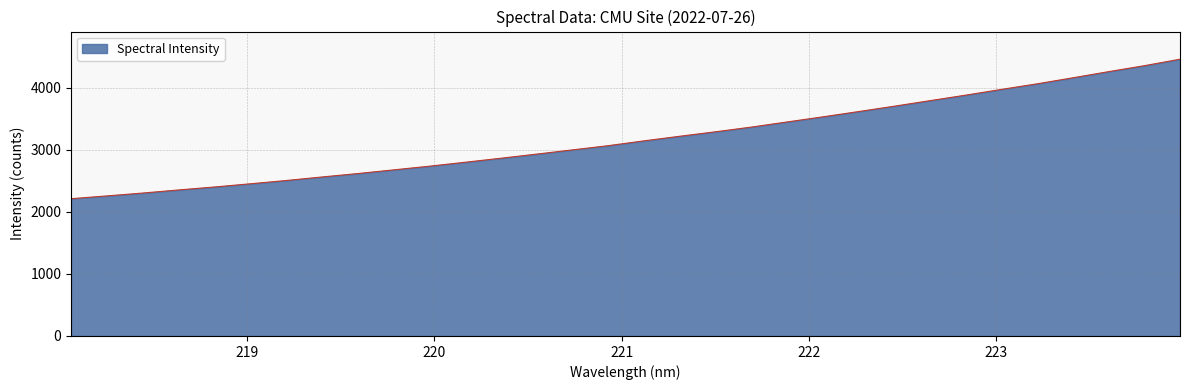

What is the maximum value shown in the chart?

4456.9